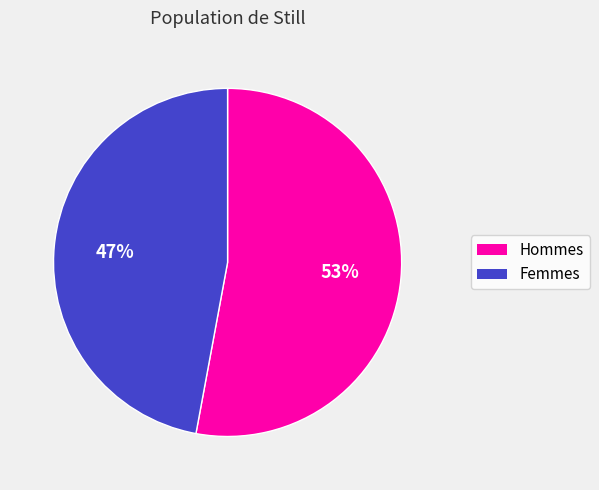

Which slice represents more than half of the pie?

Hommes